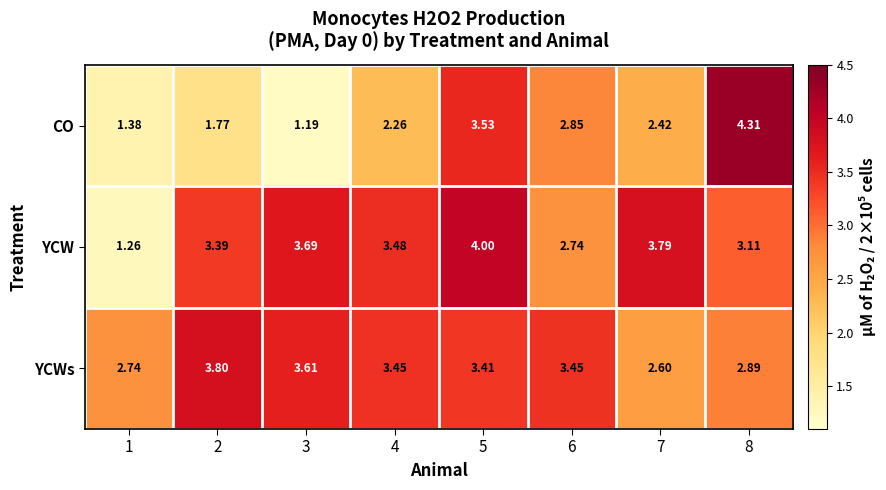

Is the value of YCW at 5 greater than the value of CO at 5?

Yes